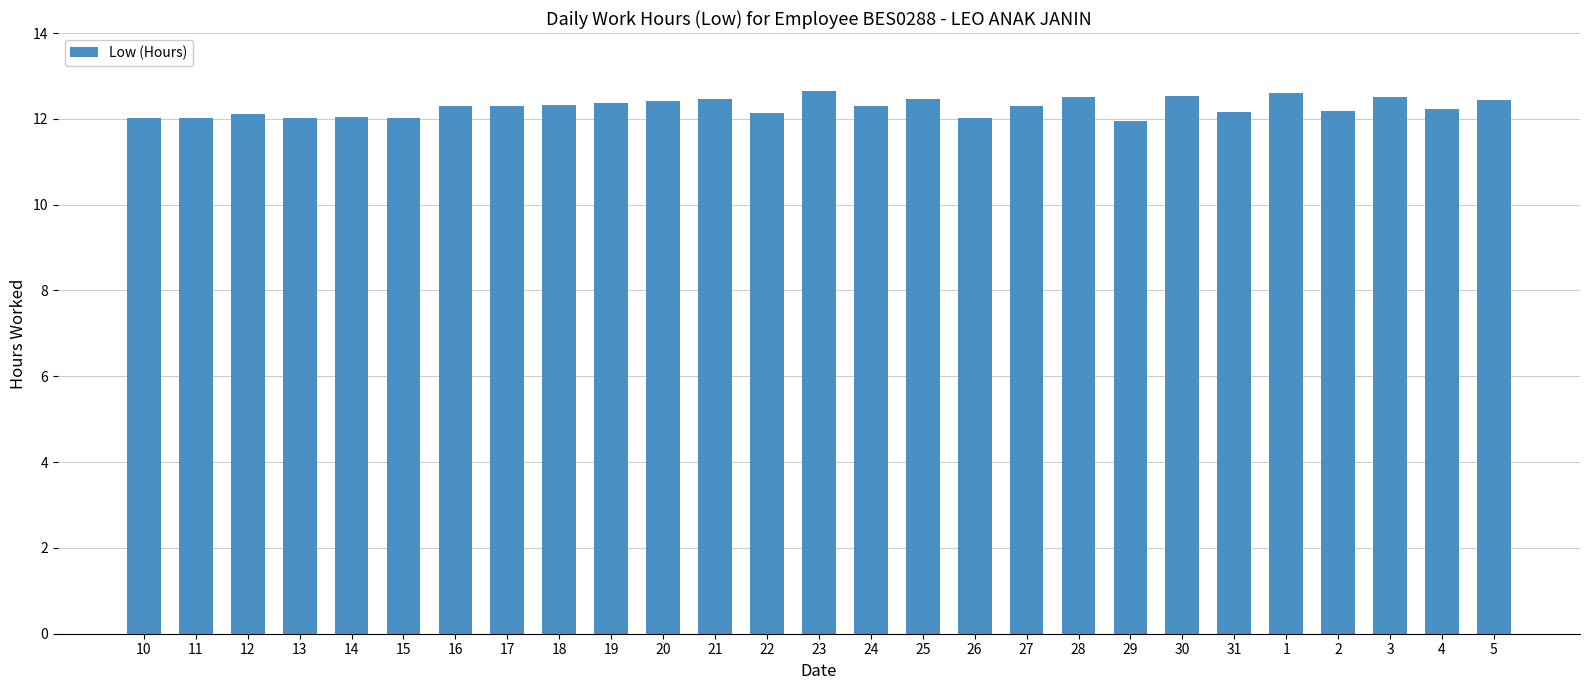

What is the greatest value displayed?

12.6